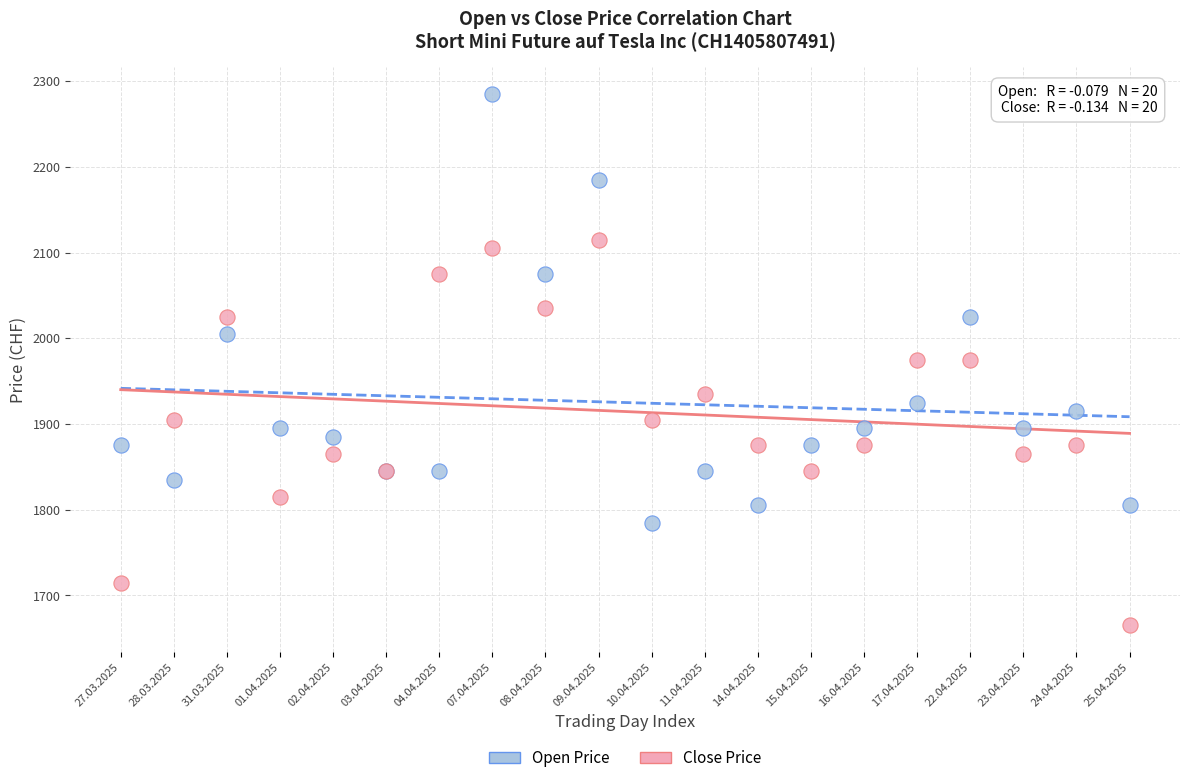

What are all the series names shown in the legend?

Open Price, Close Price